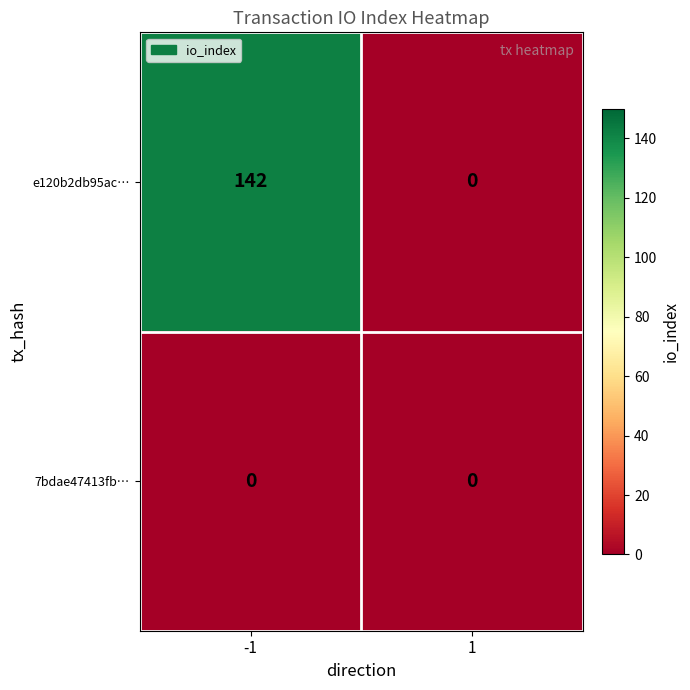

Is it true that 7bdae47413fb… equals 0 at 1?

True